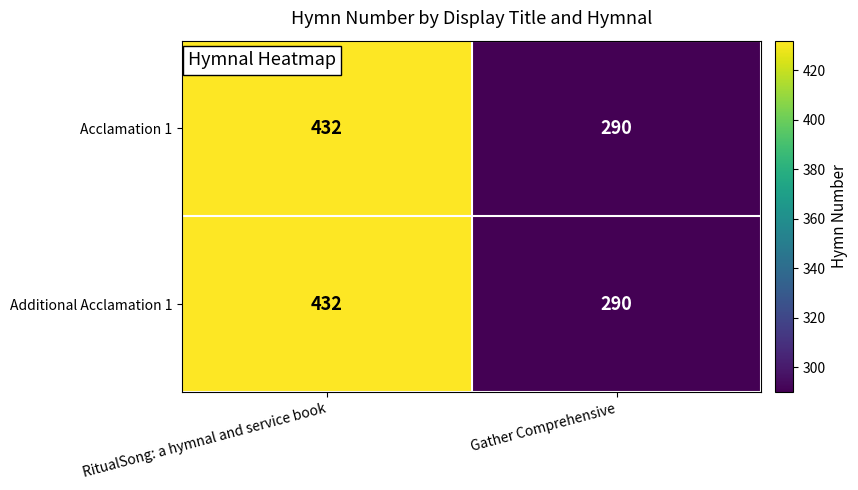

The Additional Acclamation 1 series shows 290 at Gather Comprehensive. True or false?

True